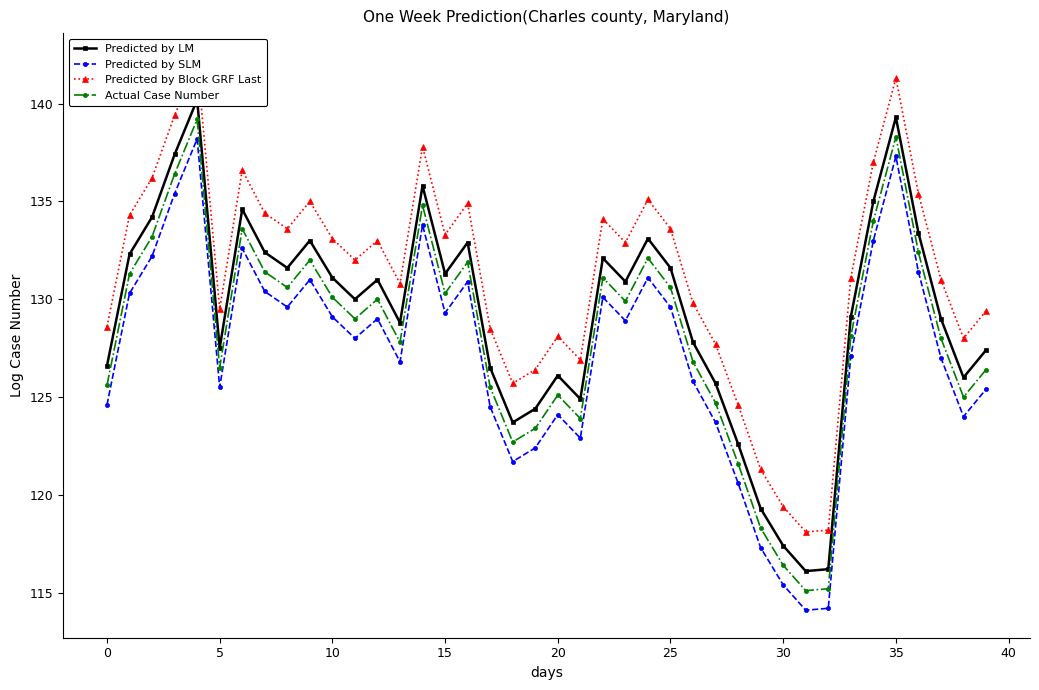

True or false: Predicted by Block GRF Last and Predicted by LM cross at least once.

False